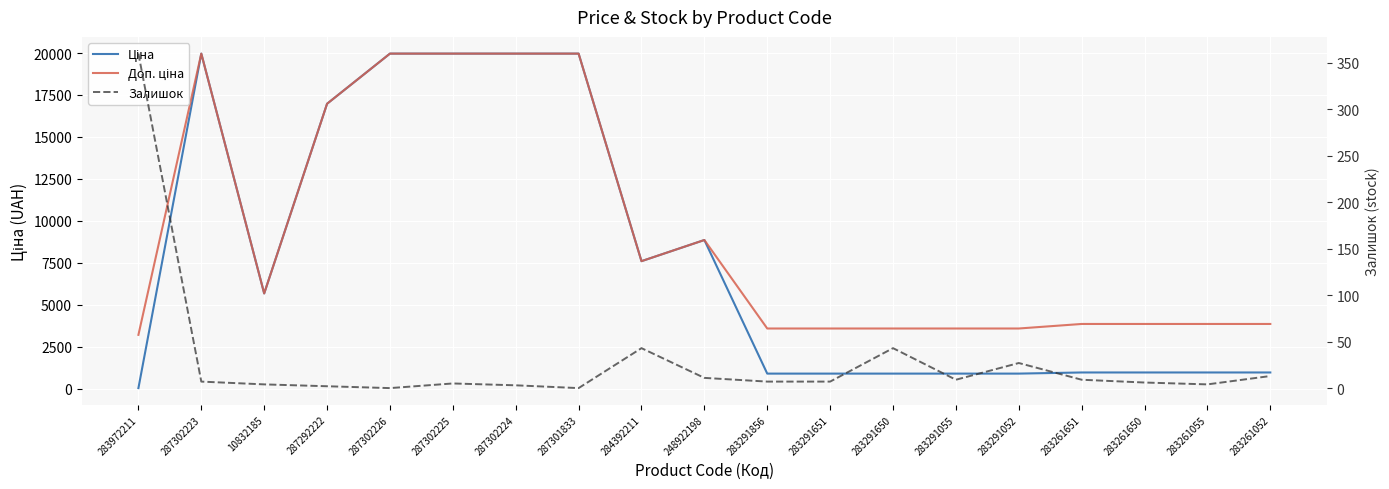

What position from the right is 283261052?

1